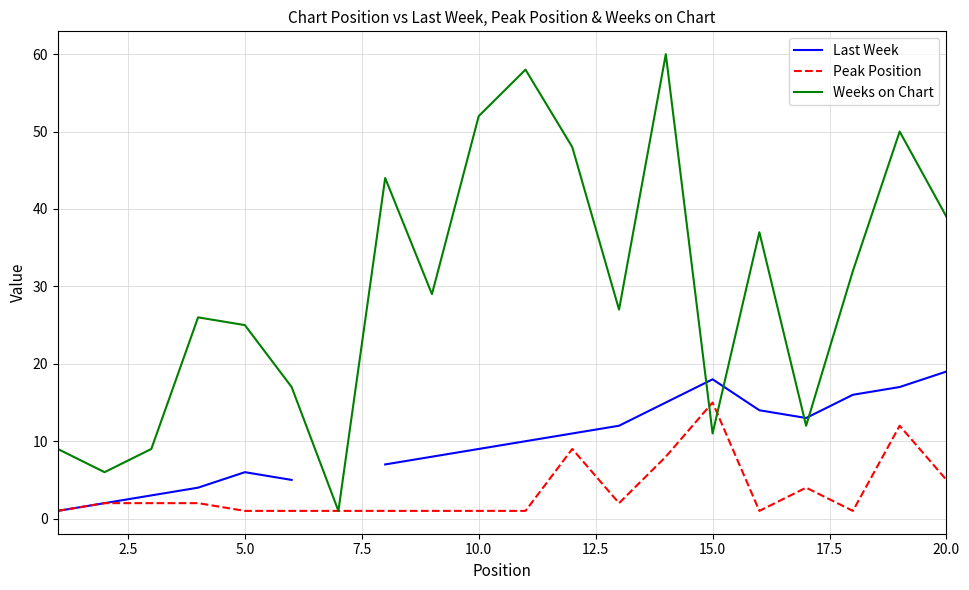

The Weeks on Chart series shows 14 at 5.0. True or false?

False